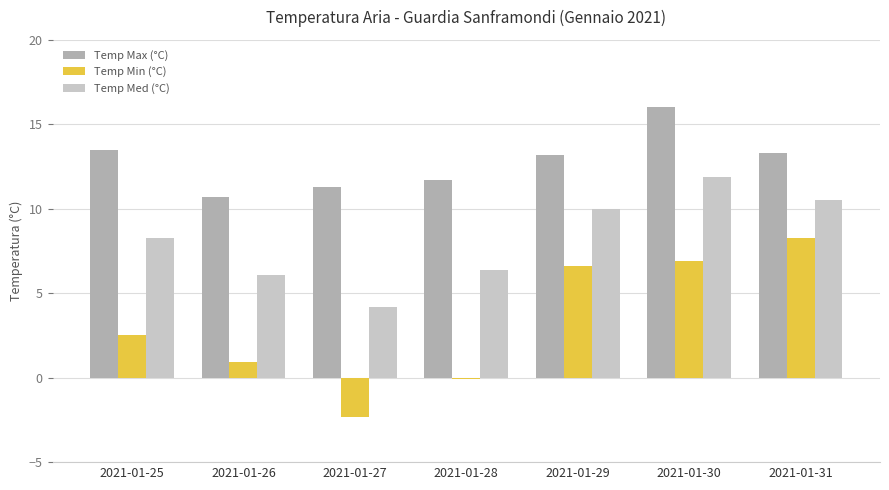

How many bars are there in total?

21